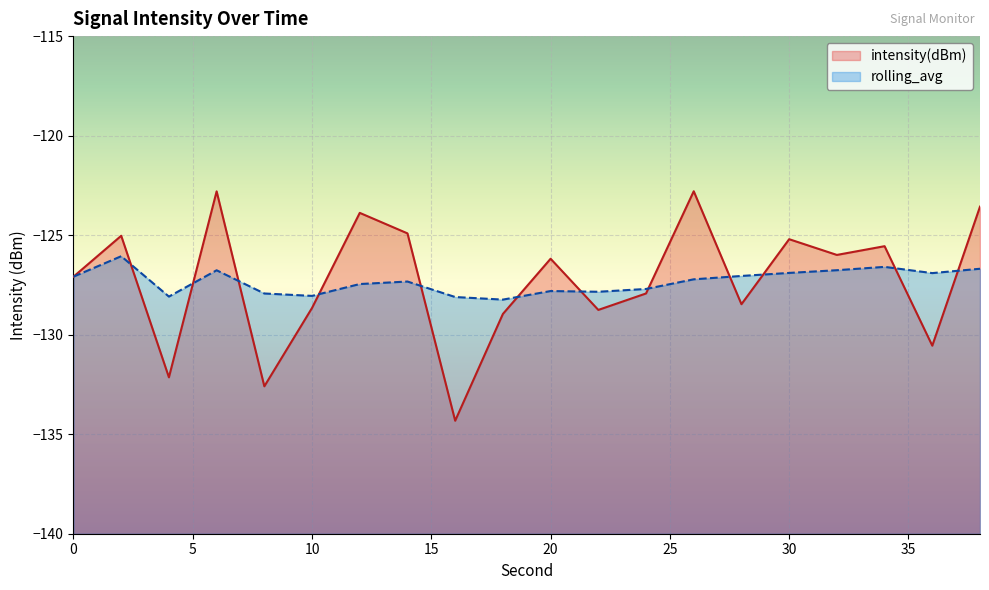

List the series in order of their peak value, lowest first.

rolling_avg, intensity(dBm)